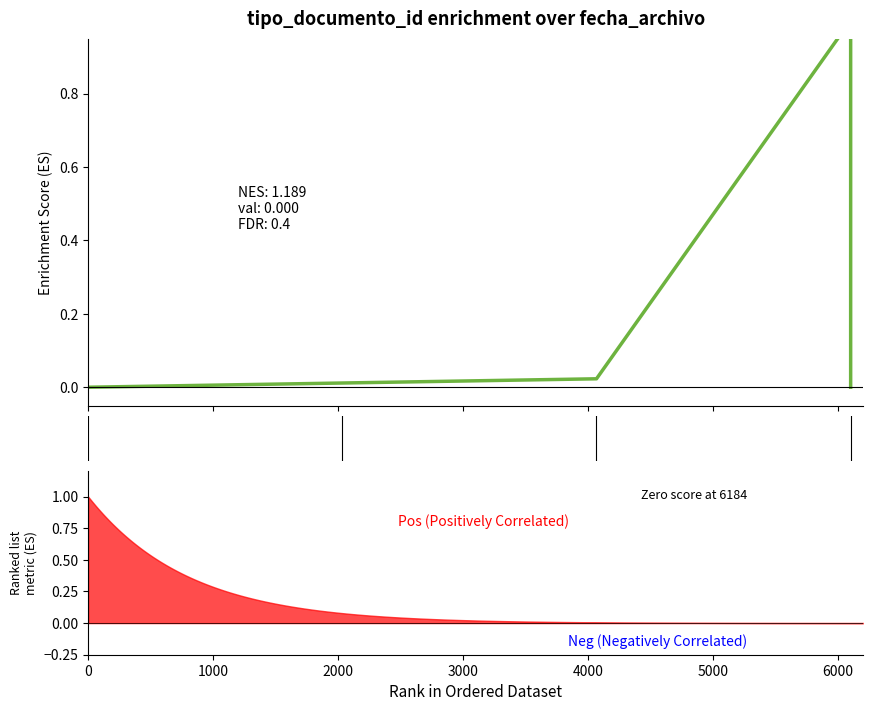

True or false: the data shows 0.0 at 0.

True